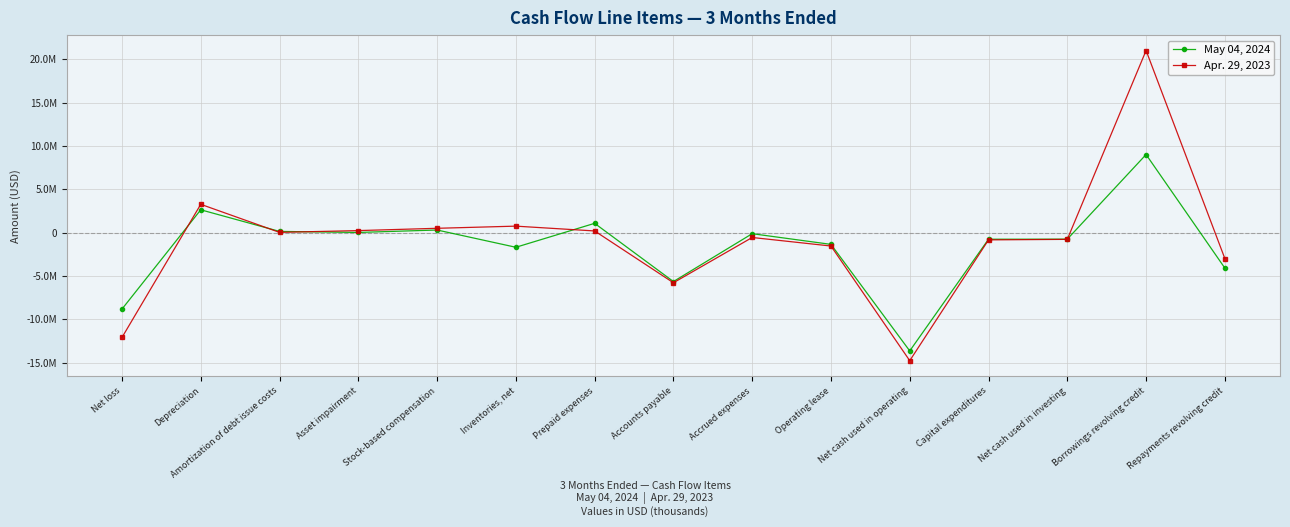

Does the chart have visible grid lines?

Yes